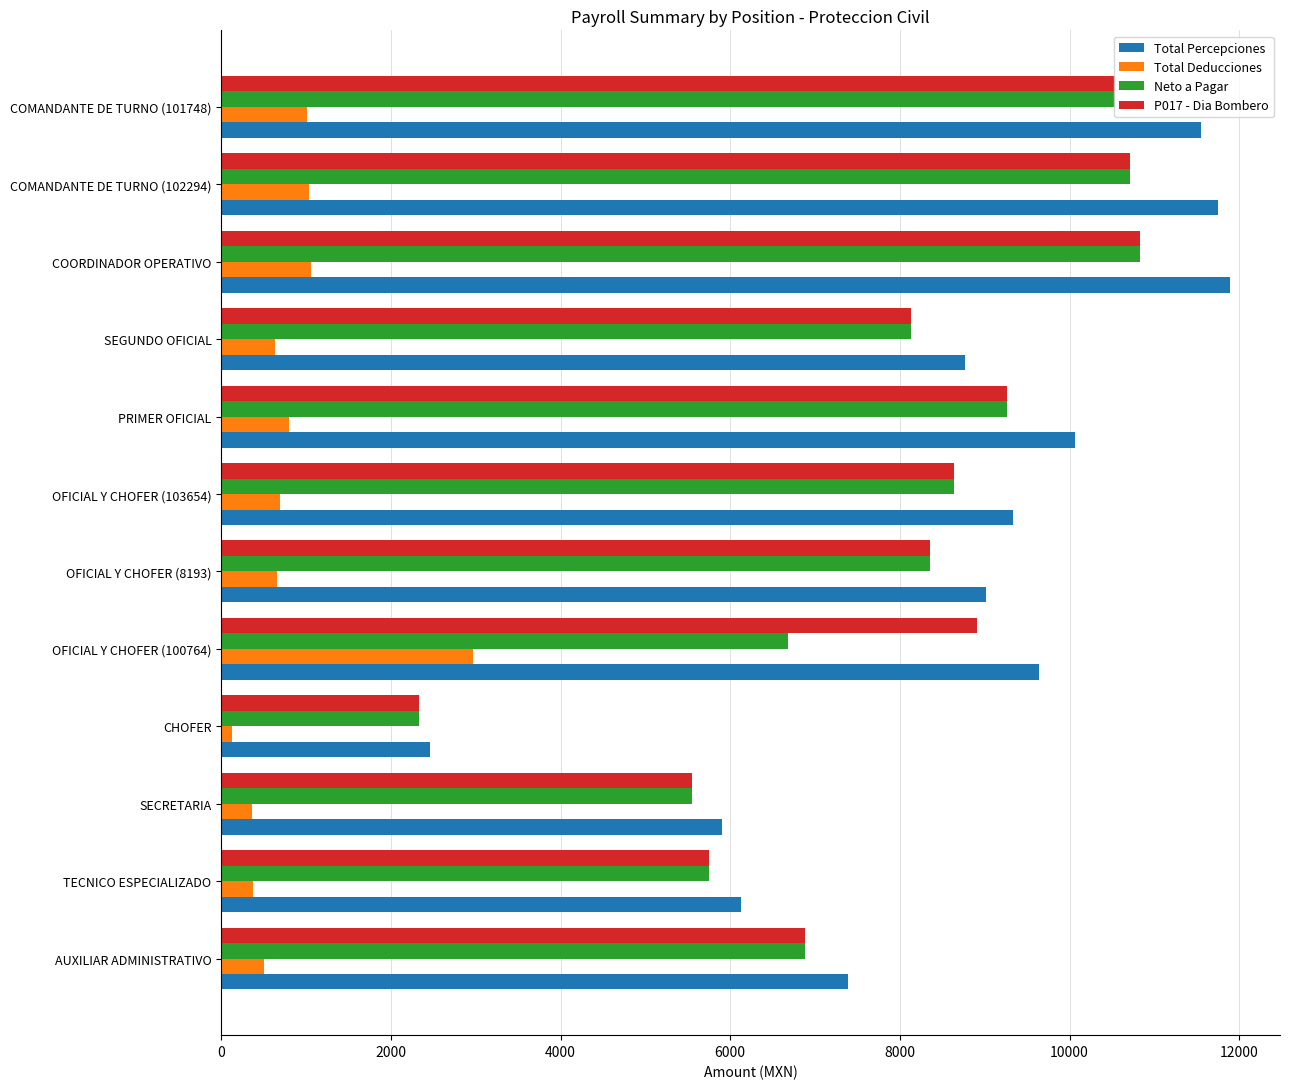

Which series has the widest spread of values?

Total Percepciones